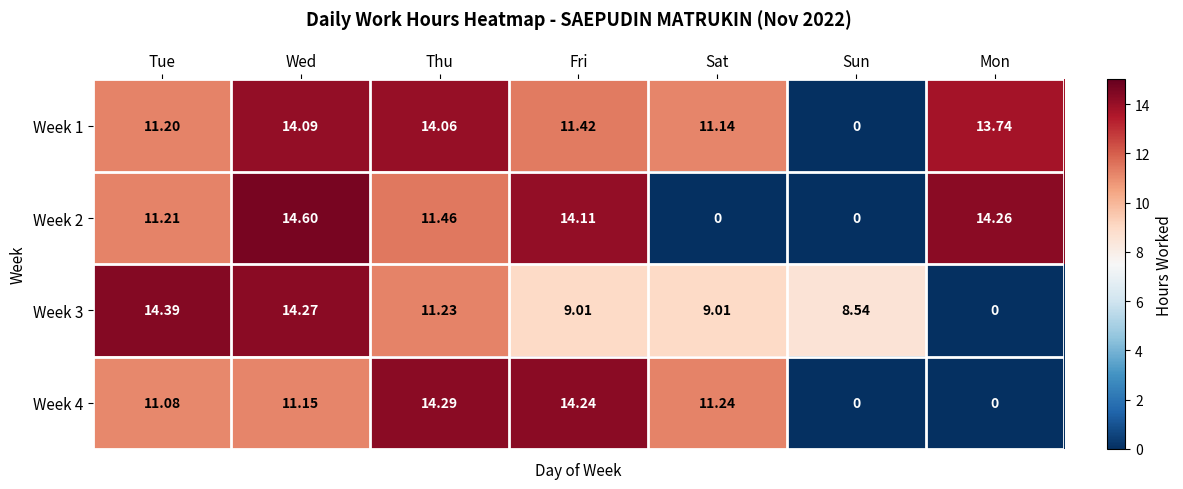

Is the value of Week 3 at Wed greater than the value of Week 4 at Thu?

No